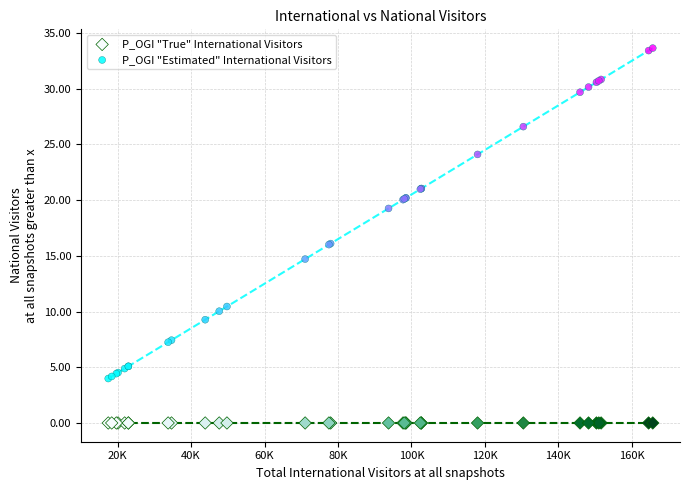

In the P_OGI "Estimated" International Visitors series, what Y value is closest to 18?

19.3